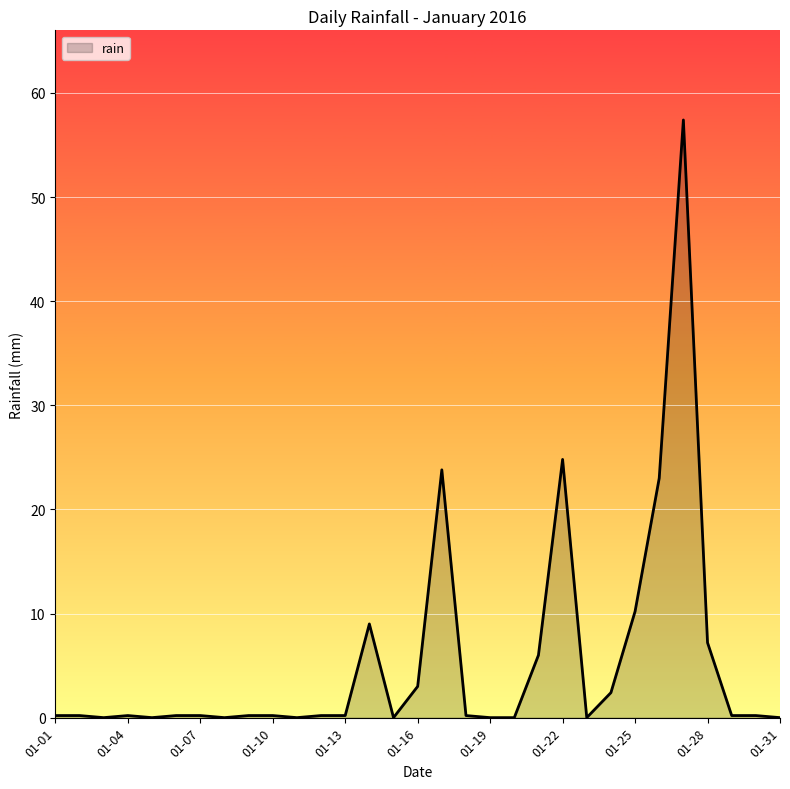

How many series are shown in this chart?

1